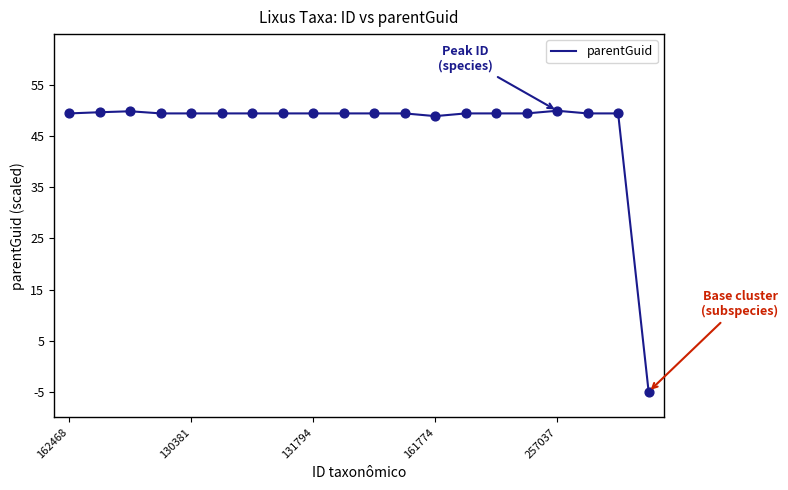

What is the difference between the maximum and minimum values?

55.0